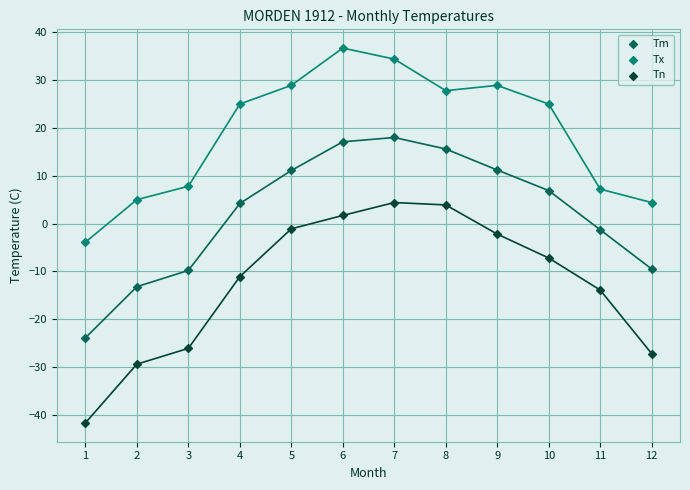

Which series reaches the minimum Y coordinate?

Tn